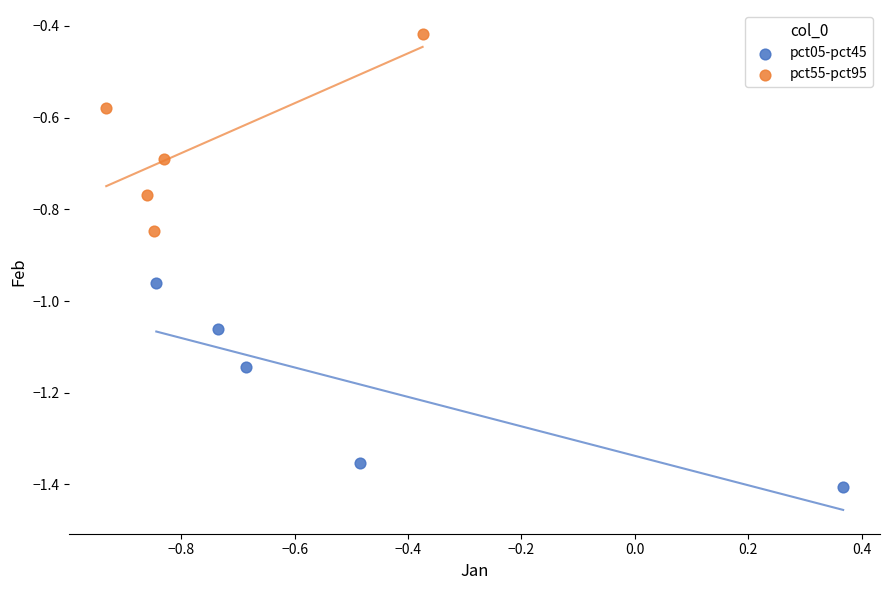

What are all the series names shown in the legend?

pct05-pct45, pct55-pct95